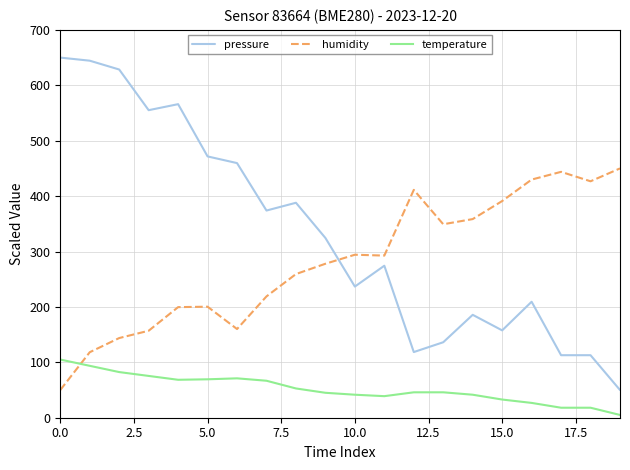

How many lines are shown in the chart?

3